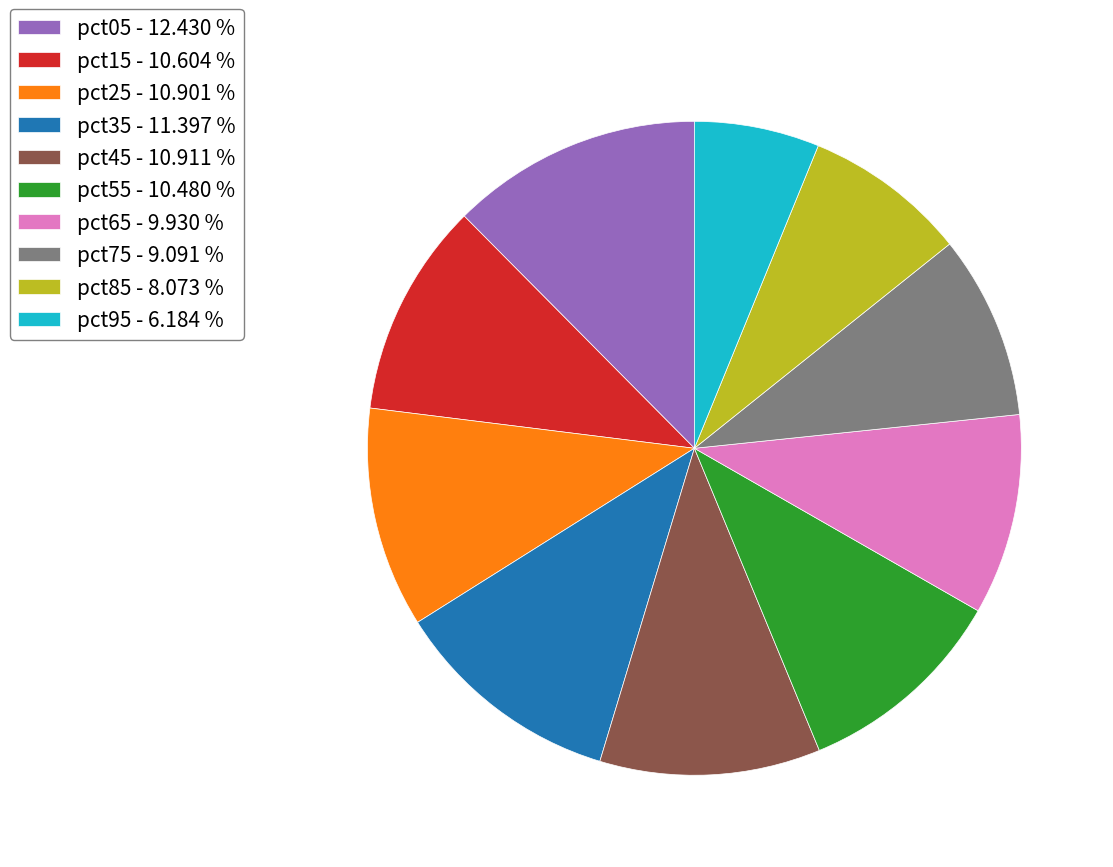

Combined, do pct65 - 9.930 % and pct15 - 10.604 % account for over 50%?

No